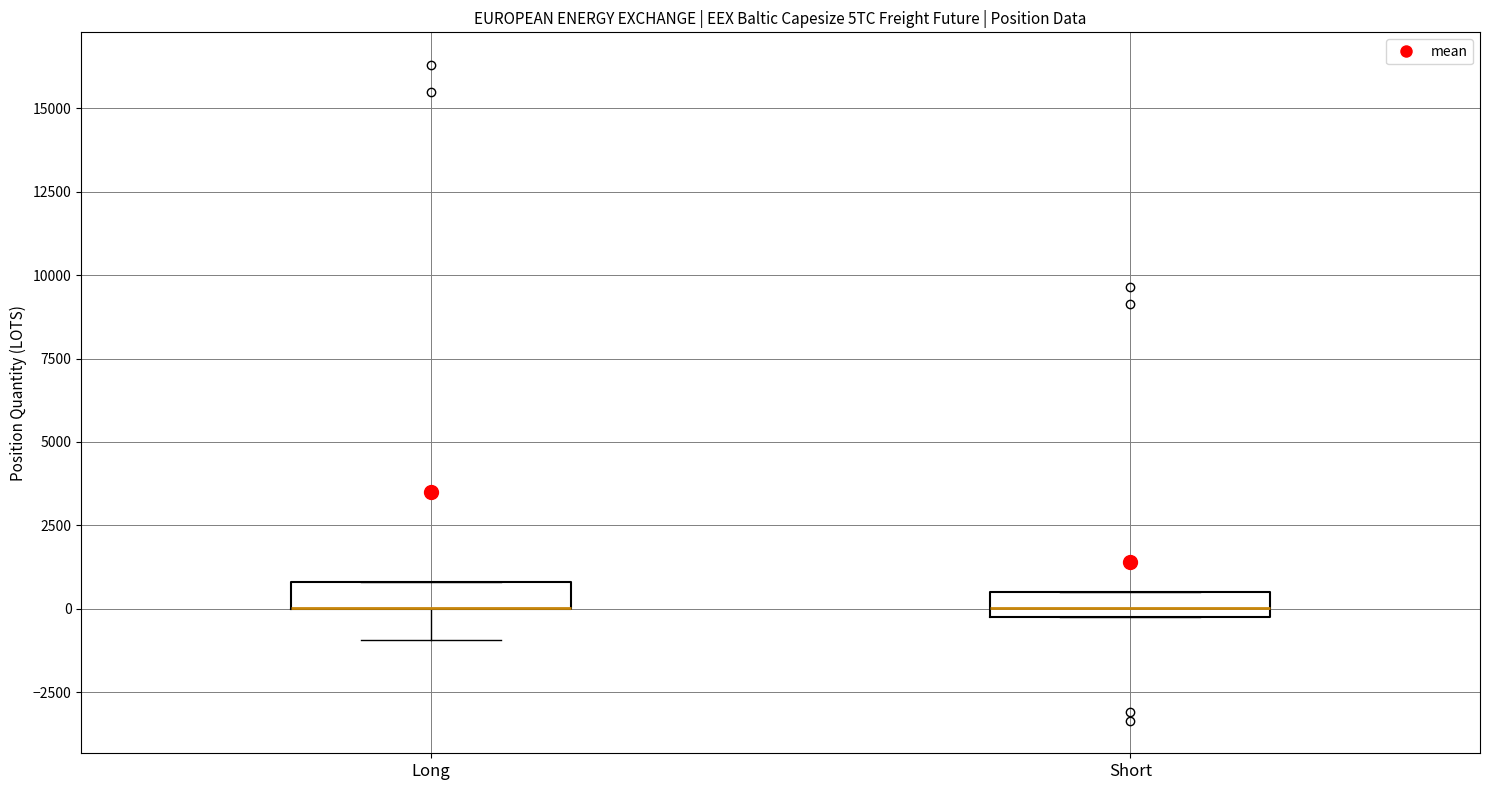

Reading left to right, read every box against the y-axis: the position of its median line, the range the box covers, and the ends of its whiskers. The values are not printed on the chart, so give them approximately, as read against the axis.

Long: median 0 (drawn on the box's lower edge), box 0 to 1000, whiskers -1000 to 1000
Short: median 0 (inside the box), box 0 to 500, whiskers 0 to 500